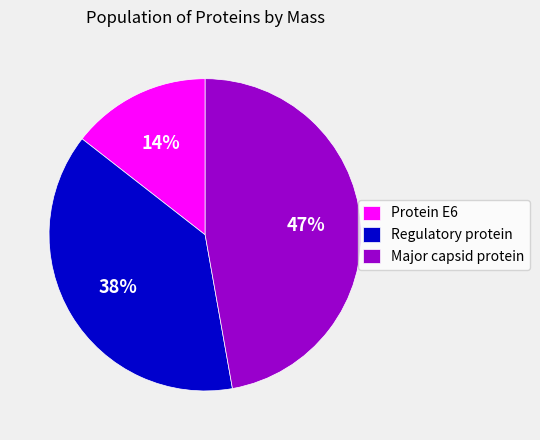

Between Regulatory protein and Protein E6, which is larger?

Regulatory protein